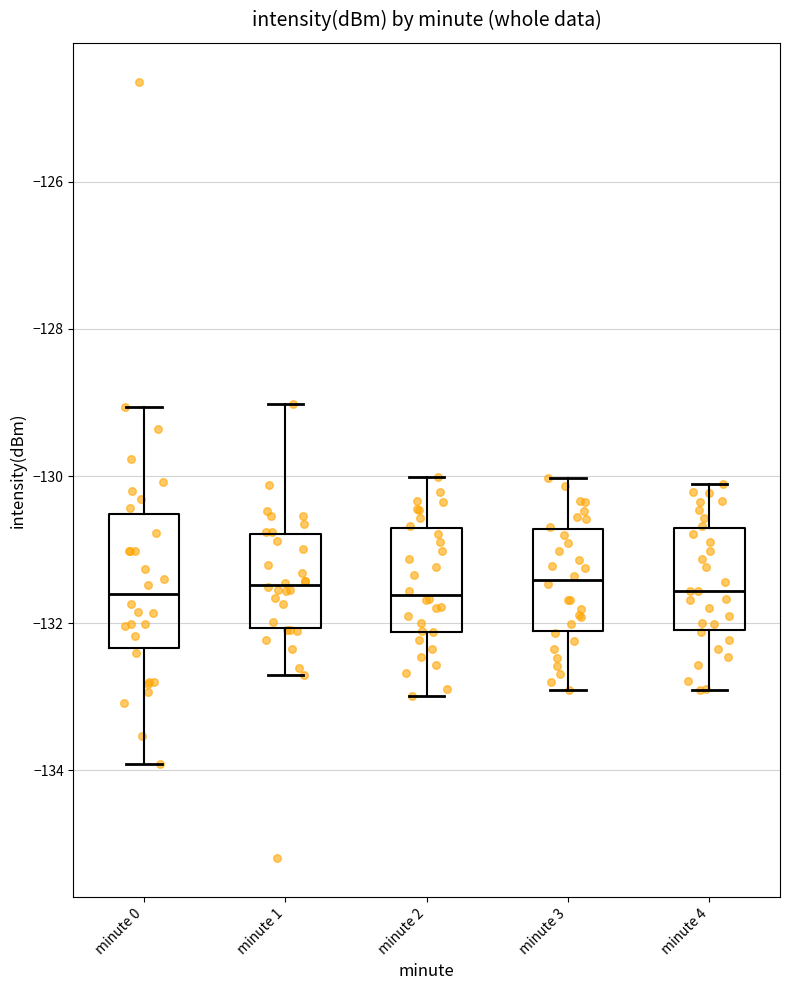

Where does the median line of the box for minute 1 sit on the y-axis? The values are not printed on the chart, so give them approximately, as read against the axis.

-131.4